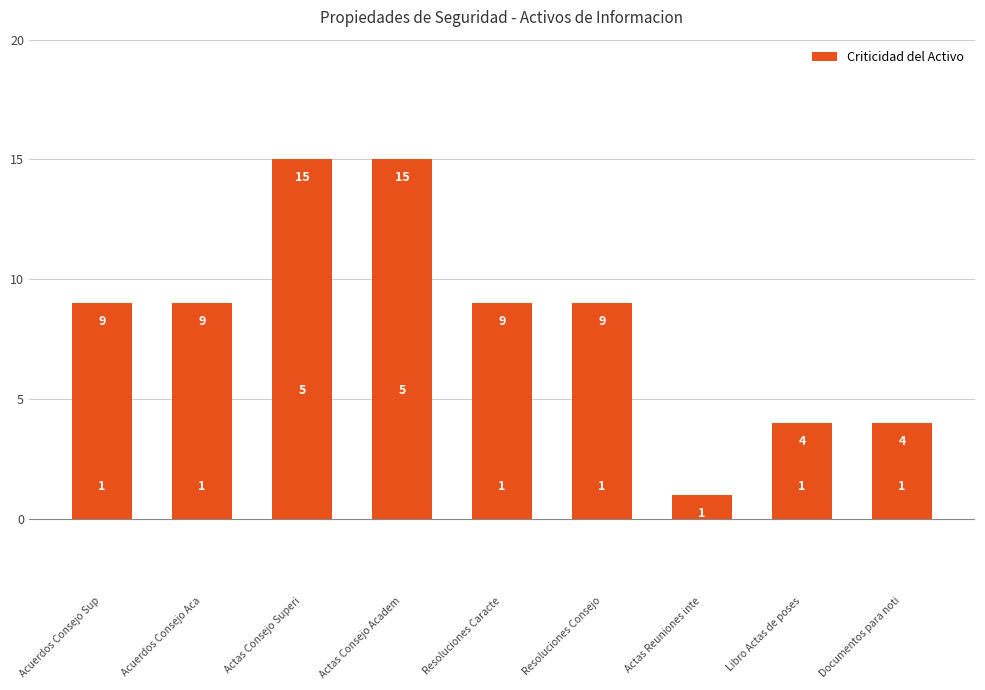

Reading left to right, transcribe all the data shown in this chart.

9	9	15	15	9	9	1	4	4